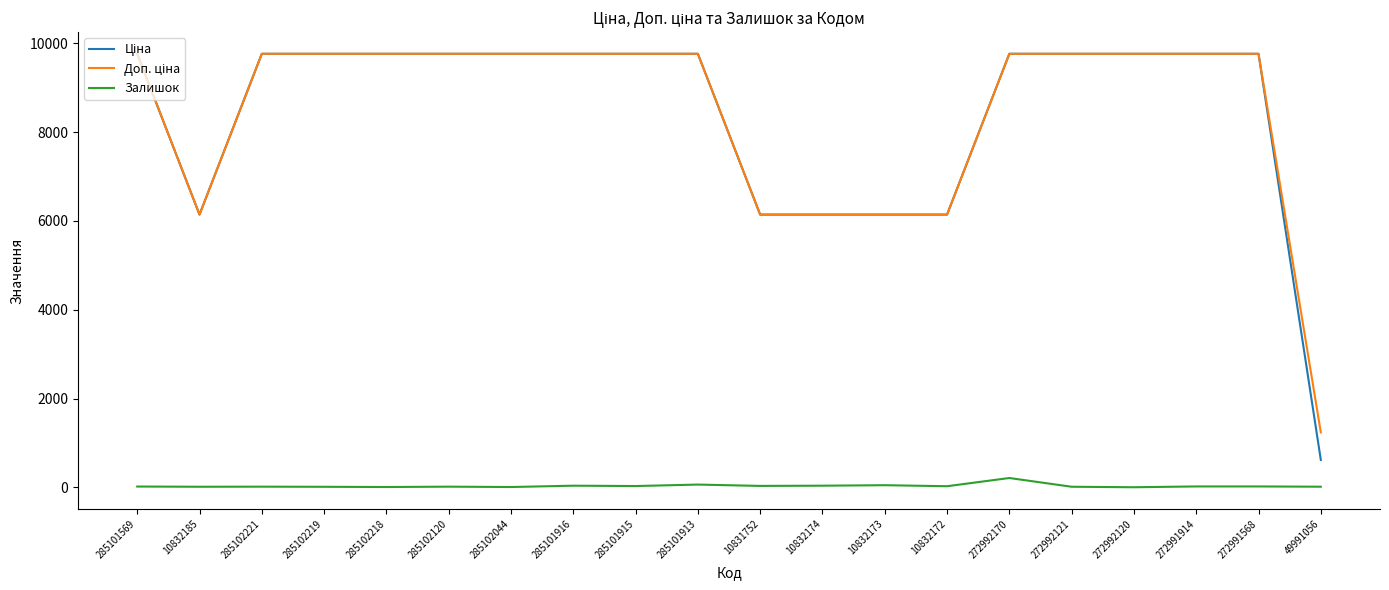

Is it true that Залишок equals 19.0 at 285101569?

True